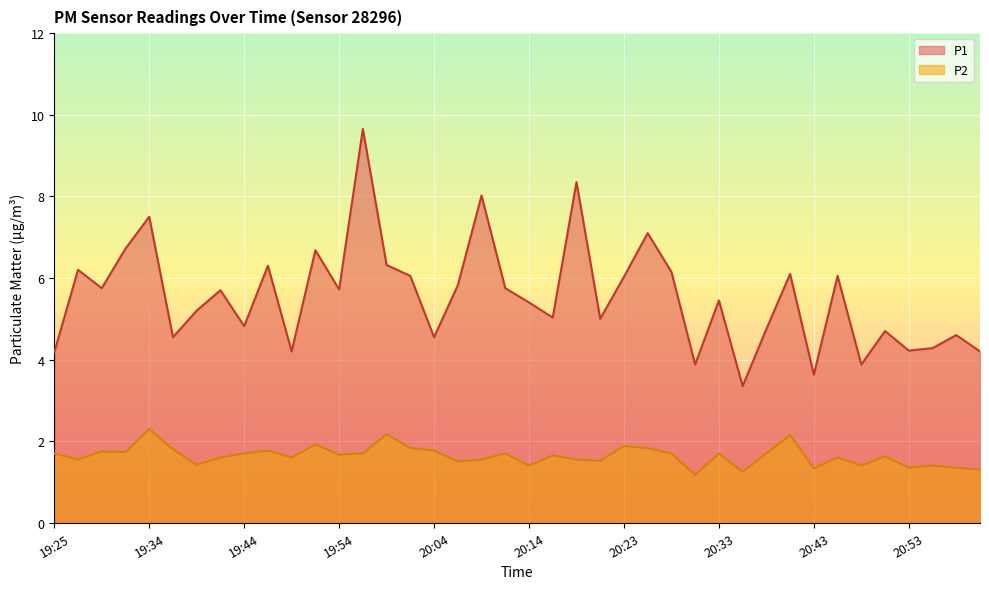

What is the label of the 14th point from the left?

19:56